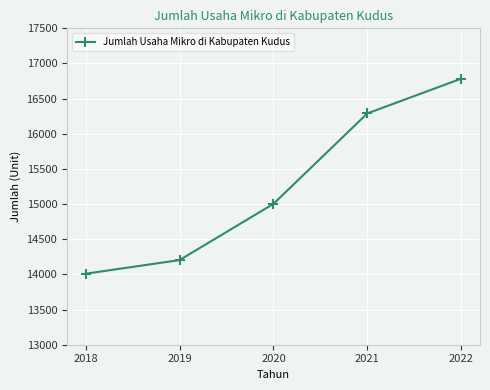

What is the approximate value at 2019, to the nearest 10?

14200